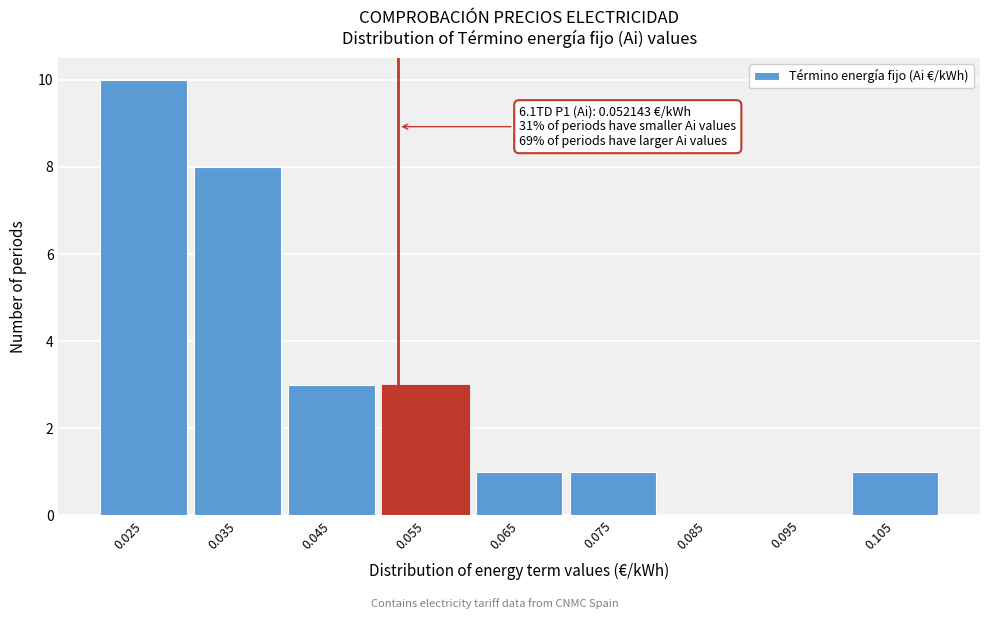

Which range on the x-axis has the tallest bar?

0.02 to 0.03